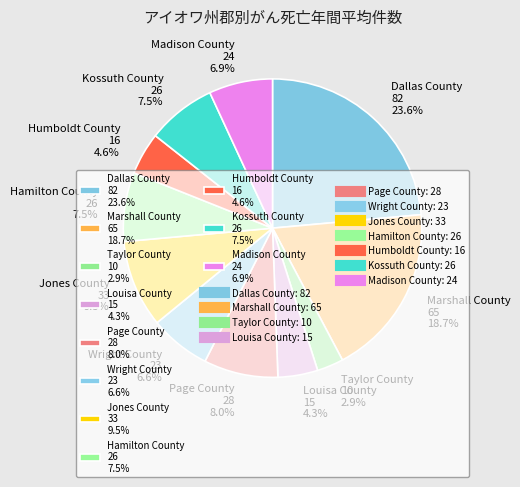

Approximately how many times larger is the value at Wright County compared to Hamilton County?

0.9